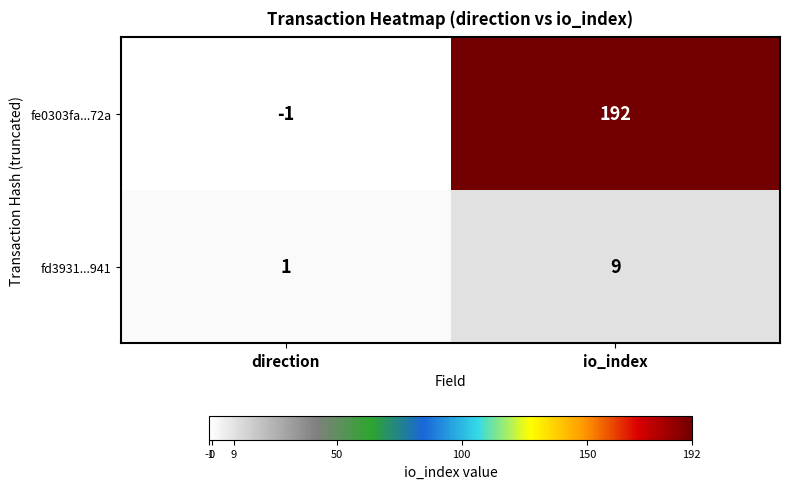

What is the sum of the fe0303fa...72a values at io_index and direction?

191